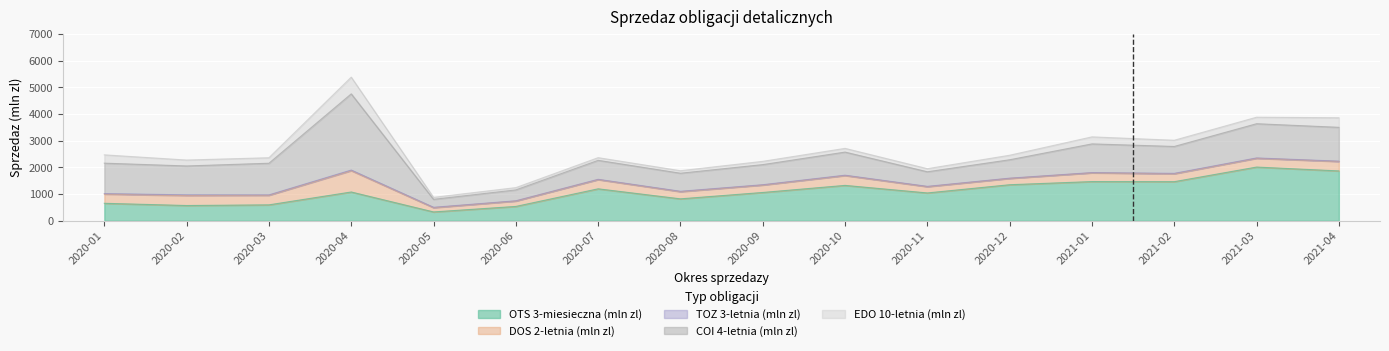

At 2020-03, list the series in order from largest to smallest.

COI 4-letnia (mln zl), OTS 3-miesieczna (mln zl), DOS 2-letnia (mln zl), EDO 10-letnia (mln zl), TOZ 3-letnia (mln zl)